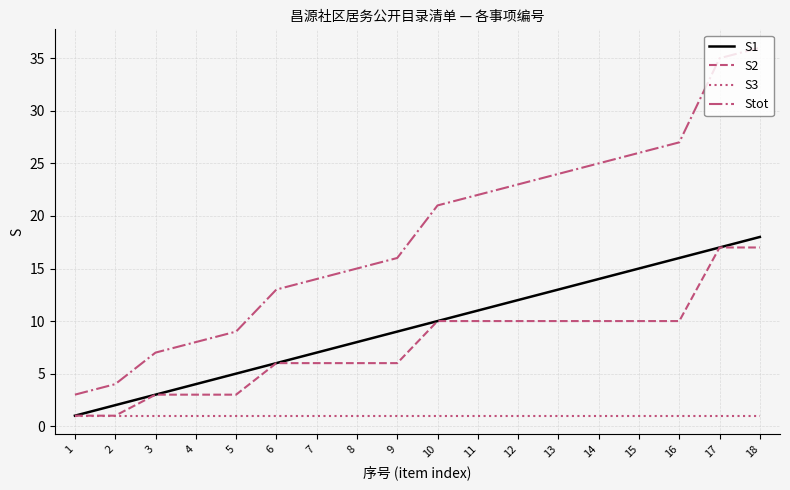

Which series changed the most between 8 and 16?

Stot